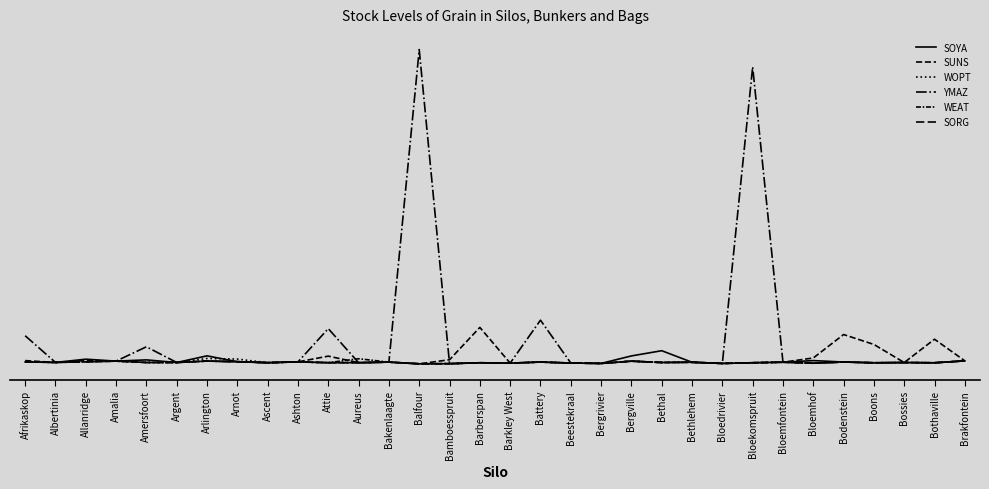

Does the chart have visible grid lines?

No